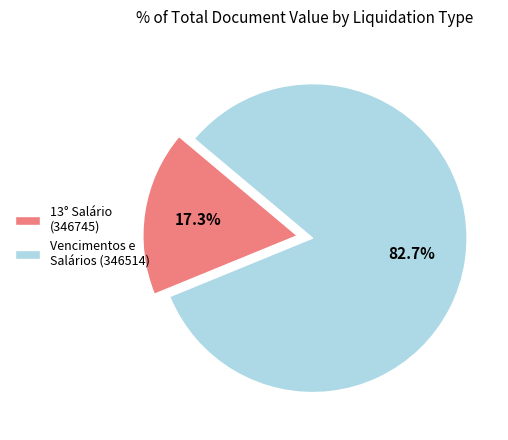

Rank the categories by value from lowest to highest.

13° Salário (346745), Vencimentos e Salários (346514)